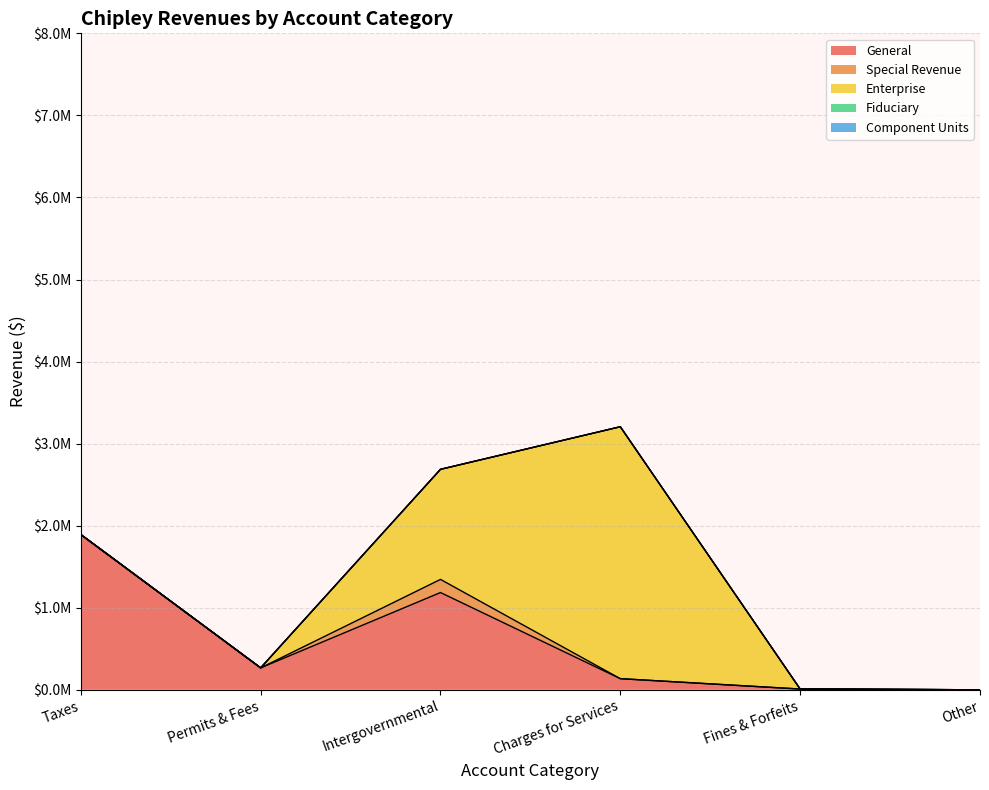

At which category is the sum across all series the highest?

Charges for Services